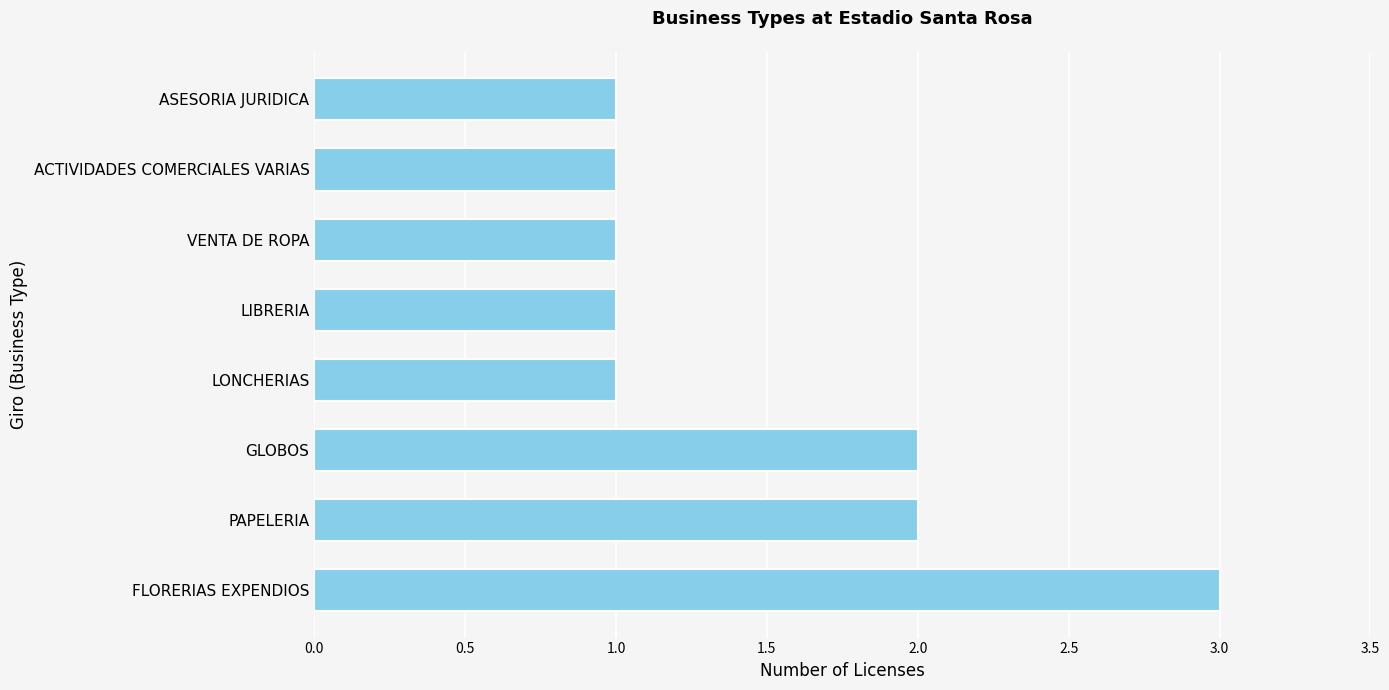

What is the minimum value shown in the chart?

1